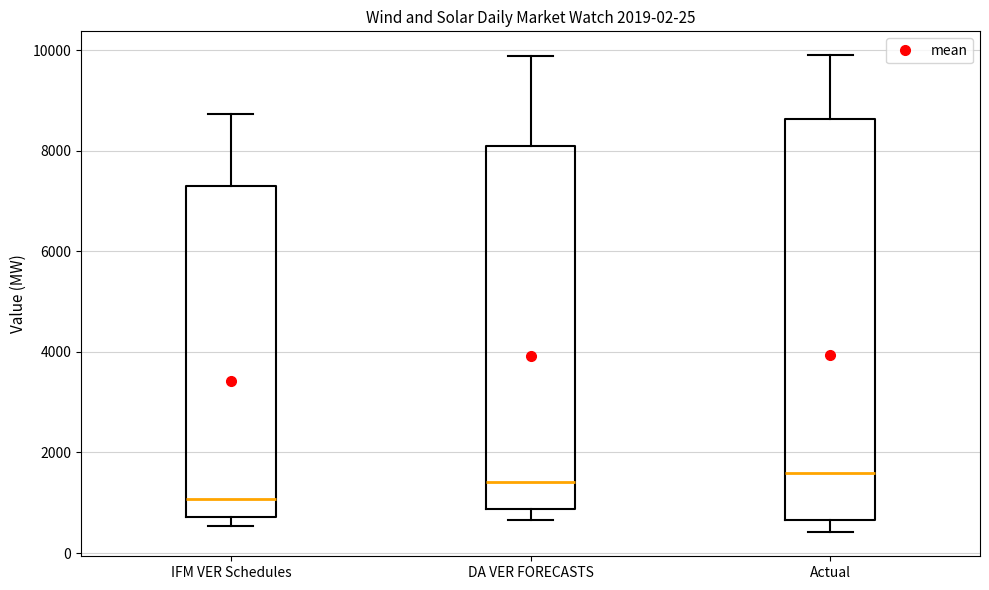

Which box has the lowest median line?

IFM VER Schedules